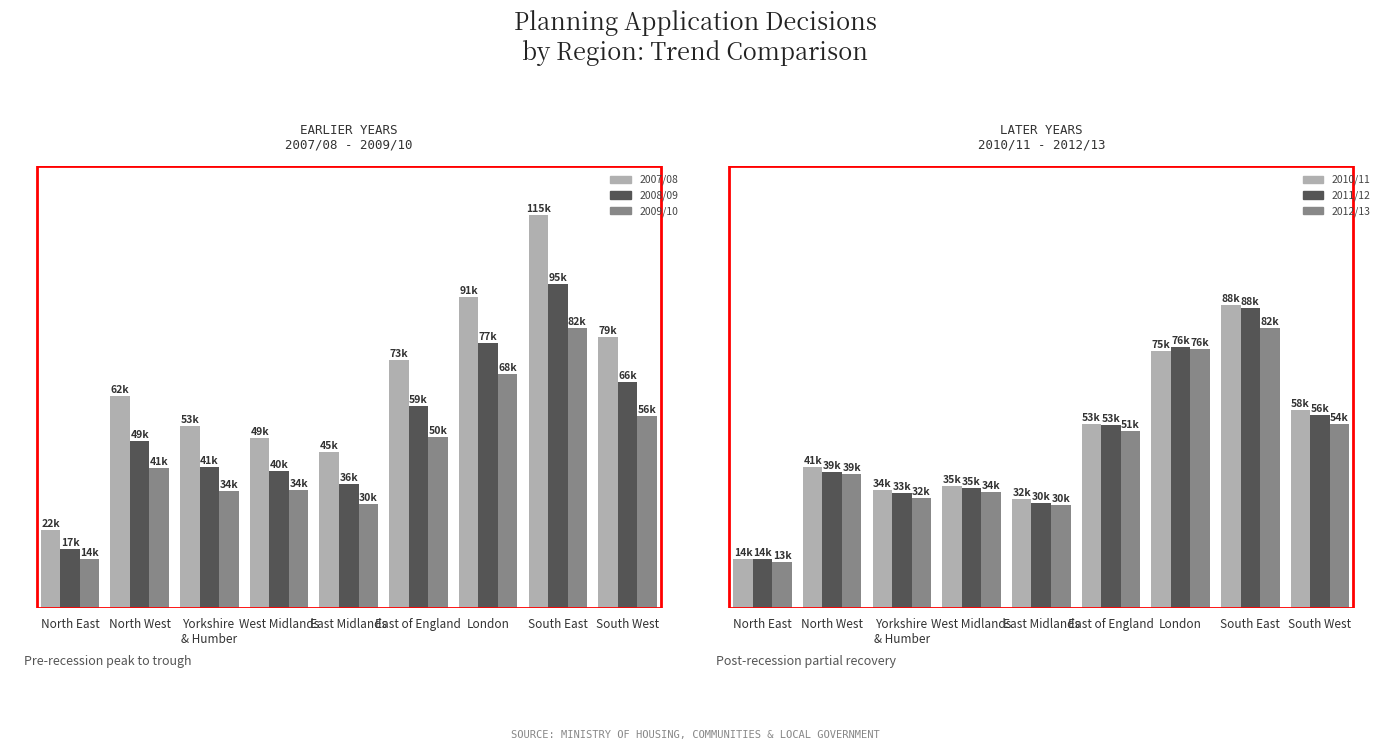

Is the value of 2008/09 at East Midlands greater than the value of 2011/12 at East Midlands?

Yes